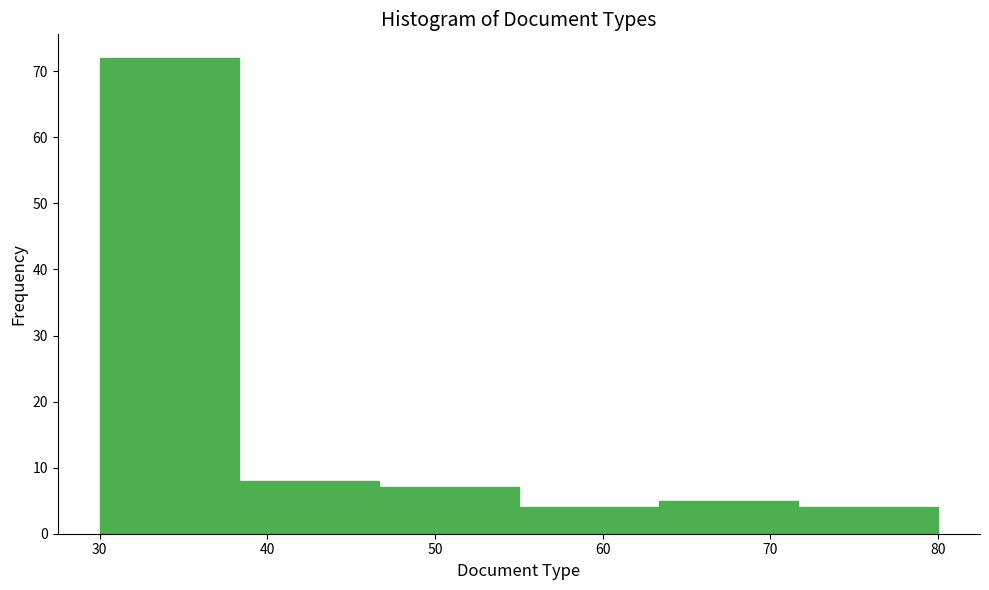

Reading left to right, transcribe this chart: for each bar, give the range it covers on the x-axis and its height. Neither the bar edges nor the heights are printed on the chart, so give them approximately, as read against the axes.

30 to 38: 72
38 to 47: 8
47 to 55: 7
55 to 63: 4
63 to 72: 5
72 to 80: 4